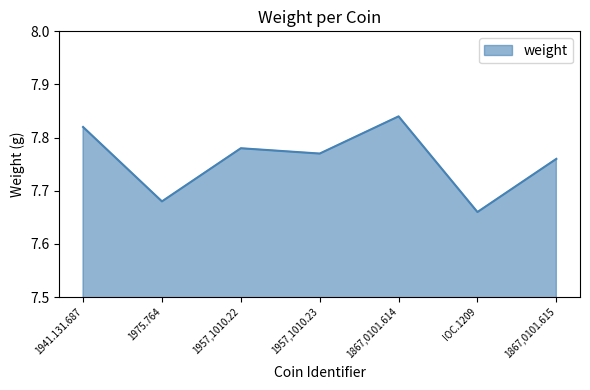

At which category does the chart reach its minimum across all series?

IOC.1209